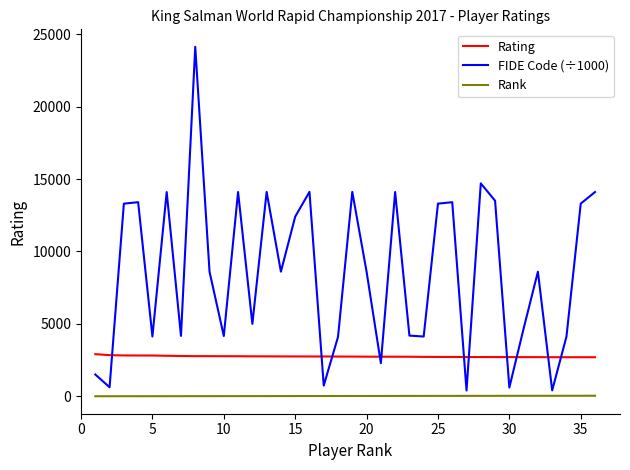

List the series in order of their overall mean, lowest first.

Rank, Rating, FIDE Code (÷1000)